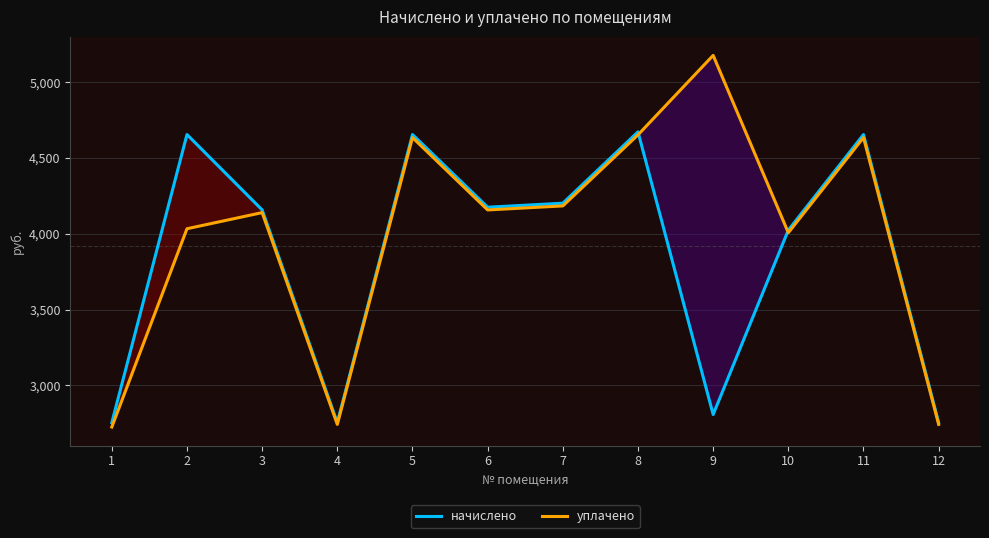

In уплачено, how many points are lower than both neighbors (excluding endpoints)?

3